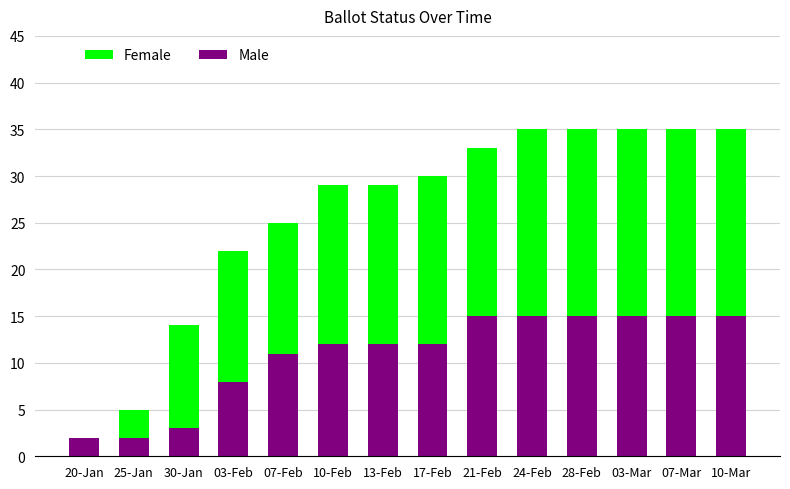

What is the difference between the Male values at 07-Feb and 30-Jan?

8